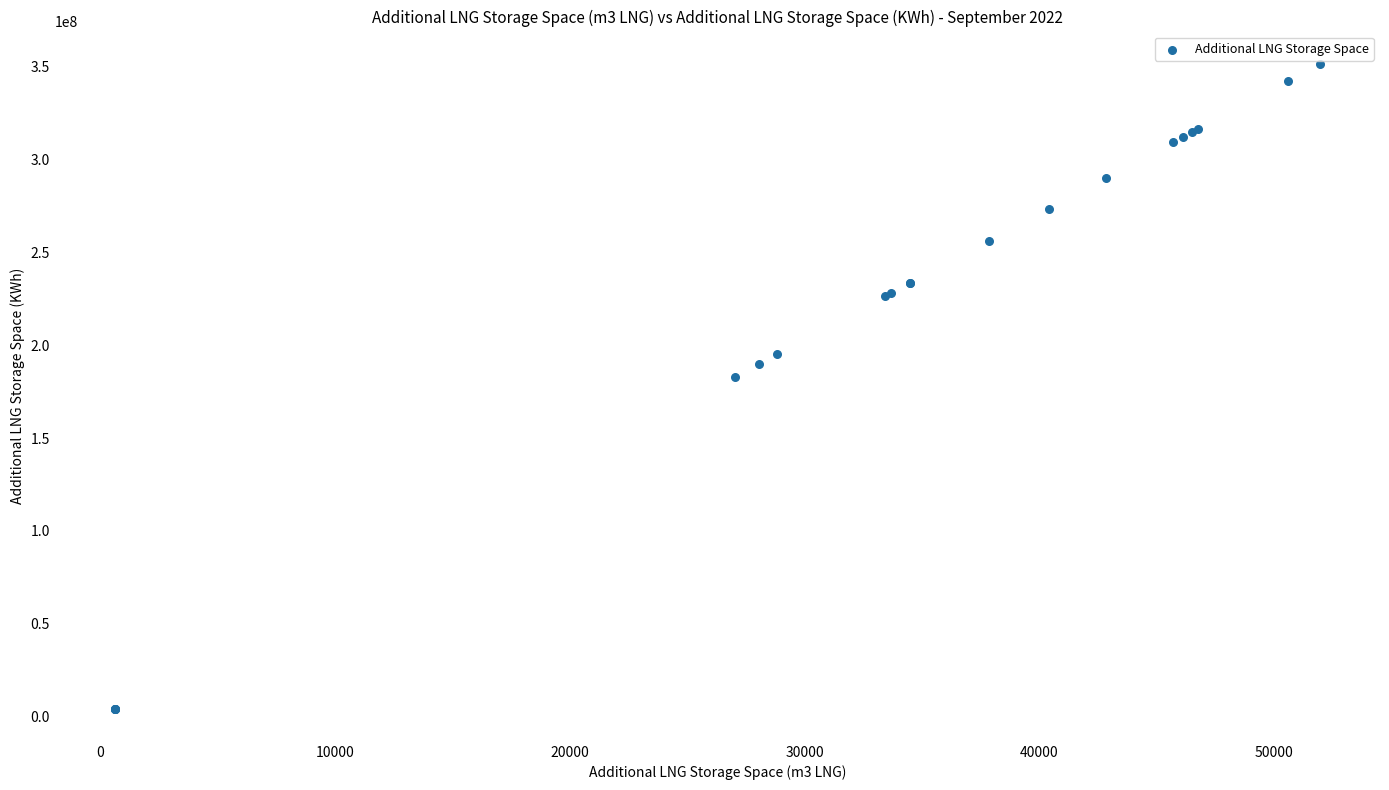

What Y value in the scatter plot is closest to 177954124?

183026950.0